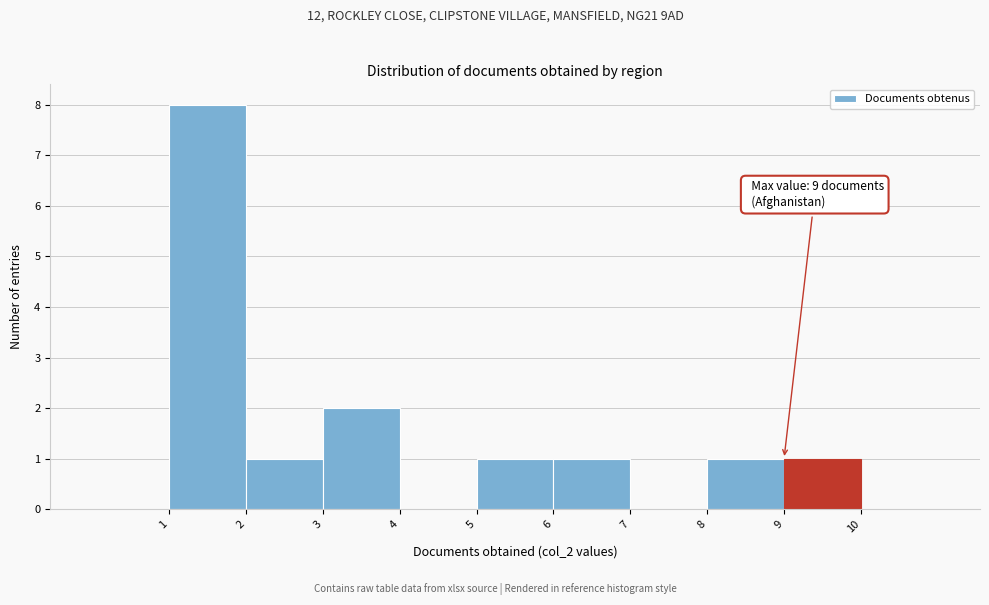

Which range on the x-axis has the tallest bar?

1 to 2